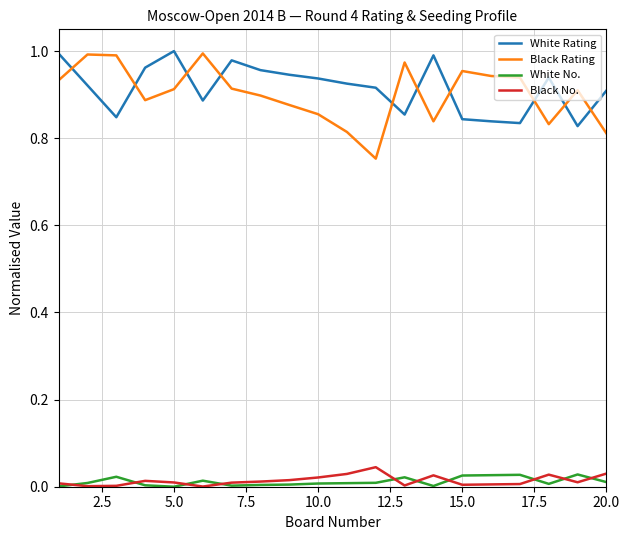

True or false: Black Rating has more than 0 interior local peaks.

True